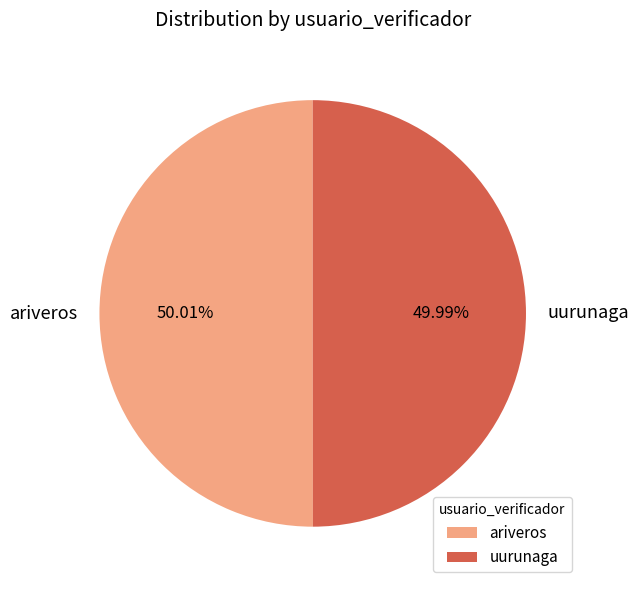

How many slices are in this pie chart?

2